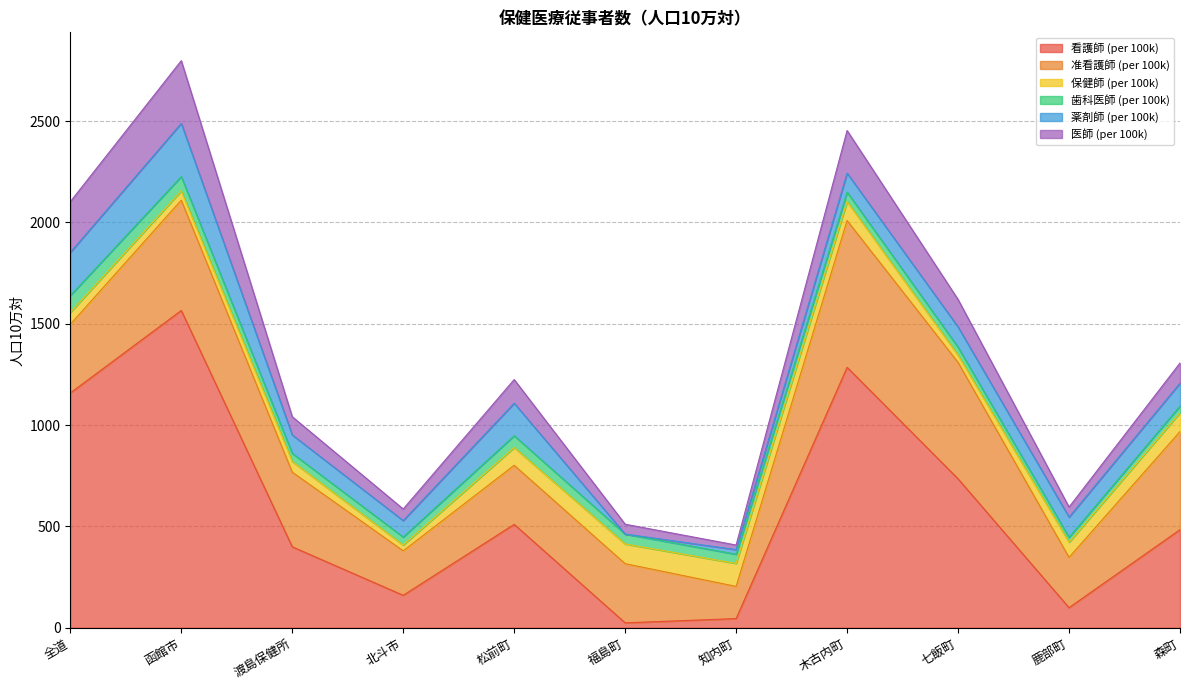

What is the sum of the 准看護師 (per 100k) values at 全道 and 木古内町?

1063.0